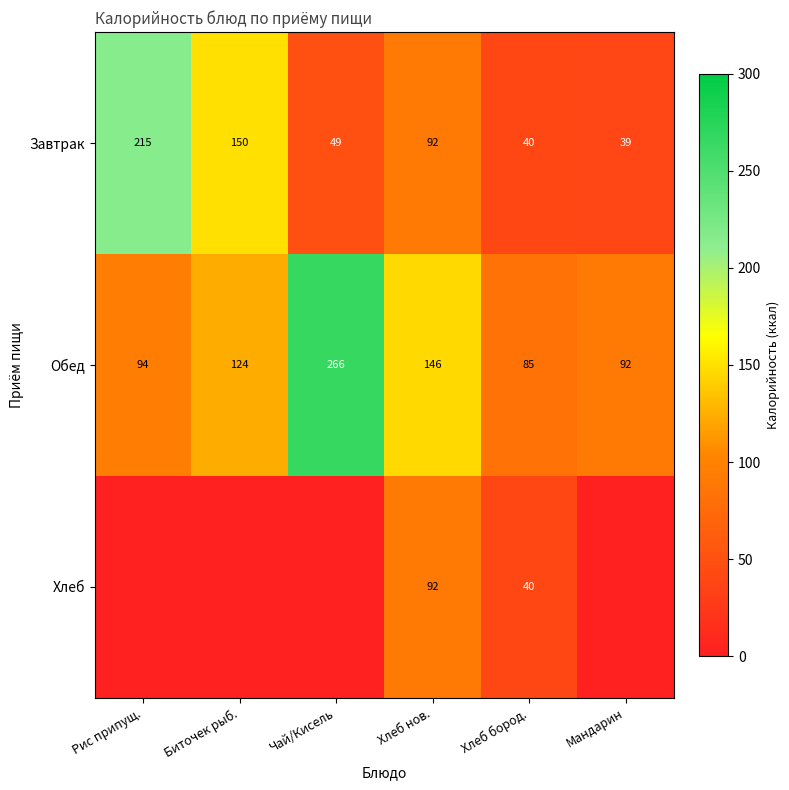

At which label does Завтрак first exceed 92?

Рис припущ.